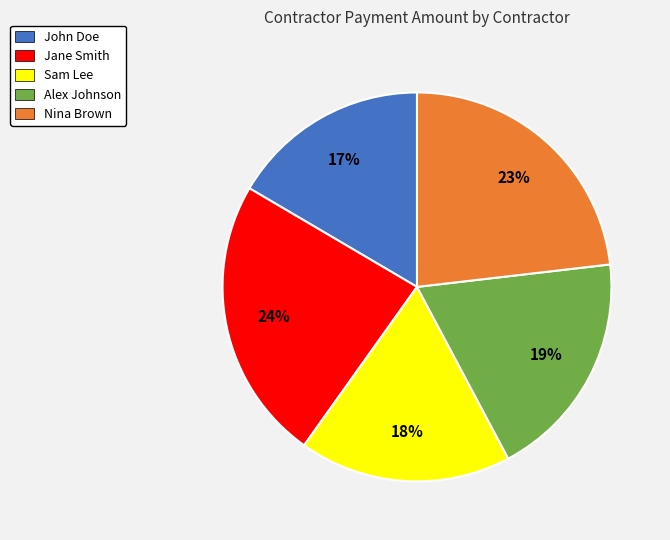

Does Sam Lee account for over 50% of the chart?

No